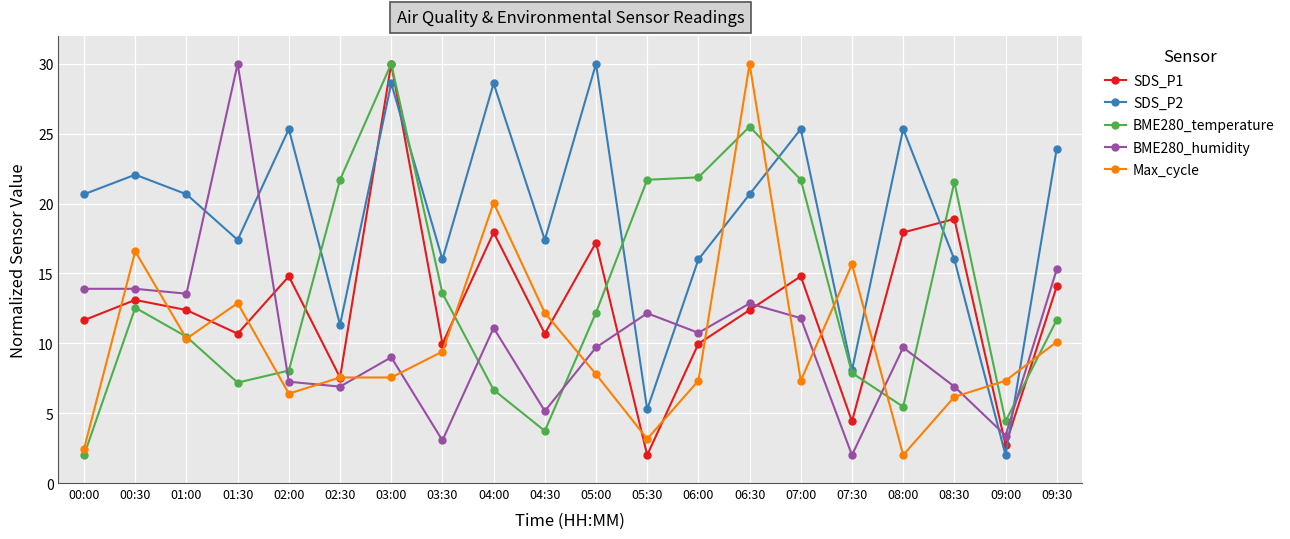

What is the minimum value shown in the chart?

2.0